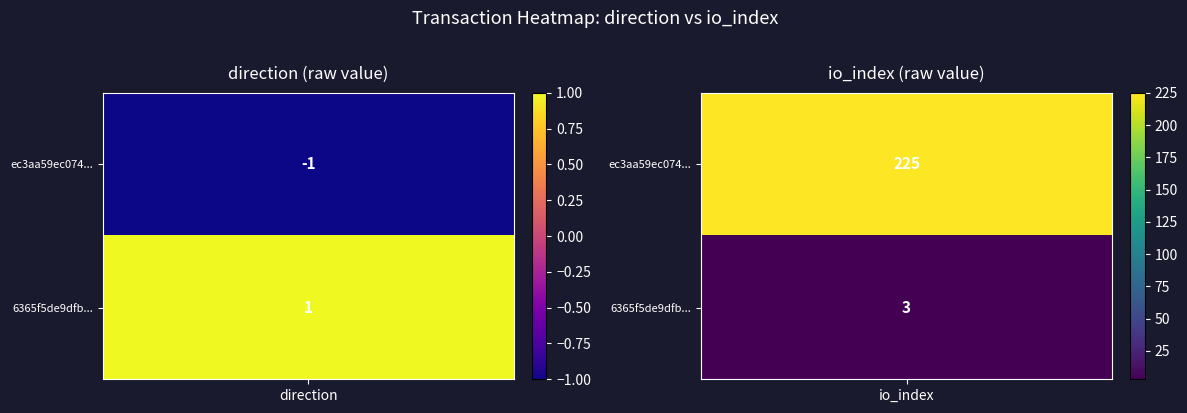

The value of ec3aa59ec074ec83e1eeb210527a9e0a422d411 at 1 is 225. True or false?

True